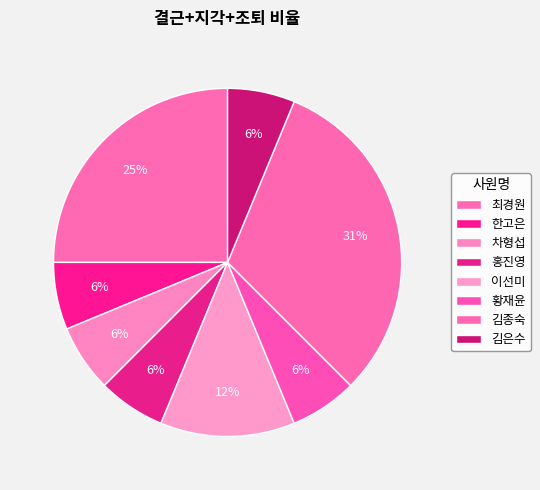

Does any single category account for the majority?

No